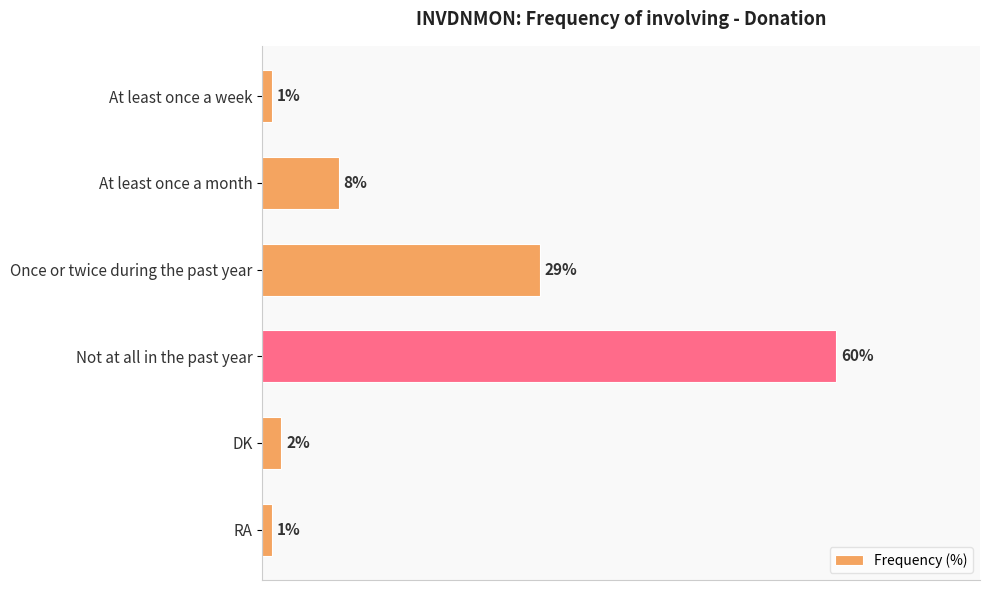

What is the label of the 5th bar from the top?

DK